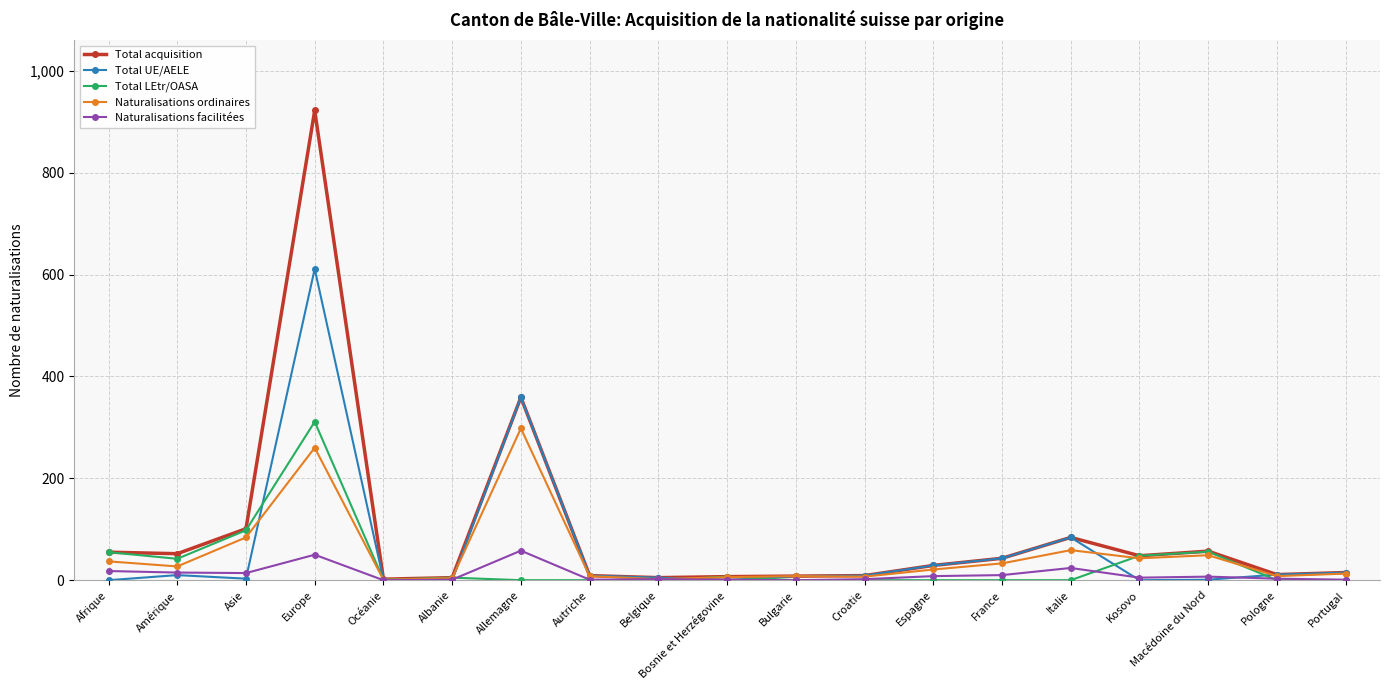

At how many categories does at least one series exceed 642?

1